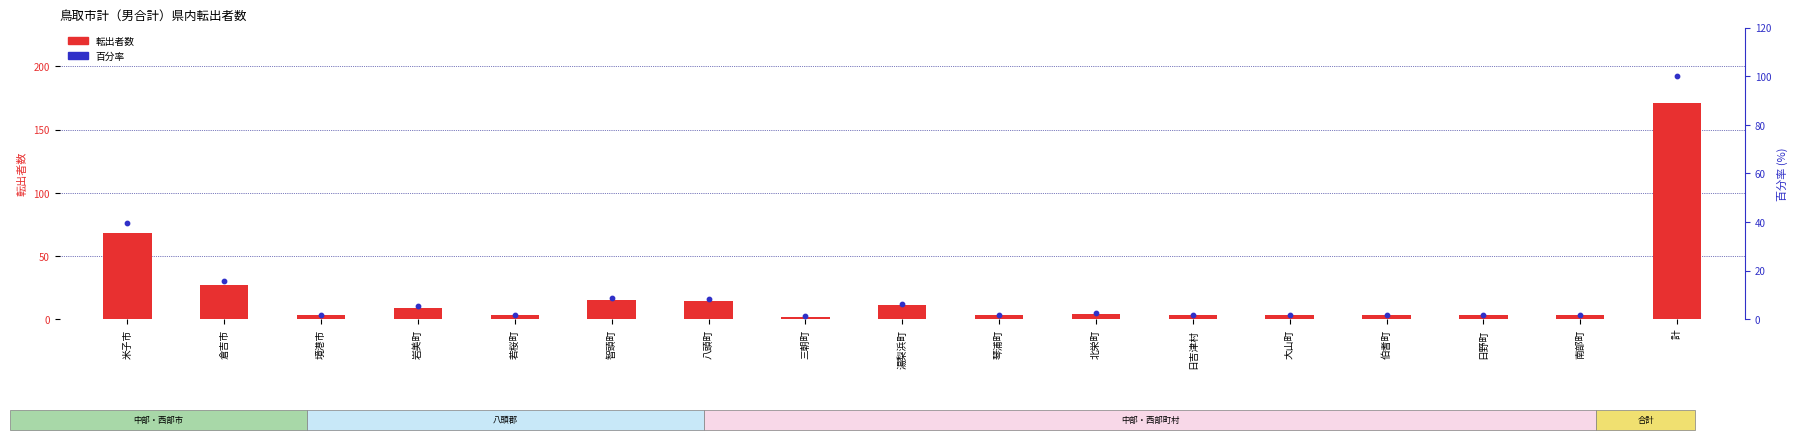

Which series contains the highest Y value?

転出者数